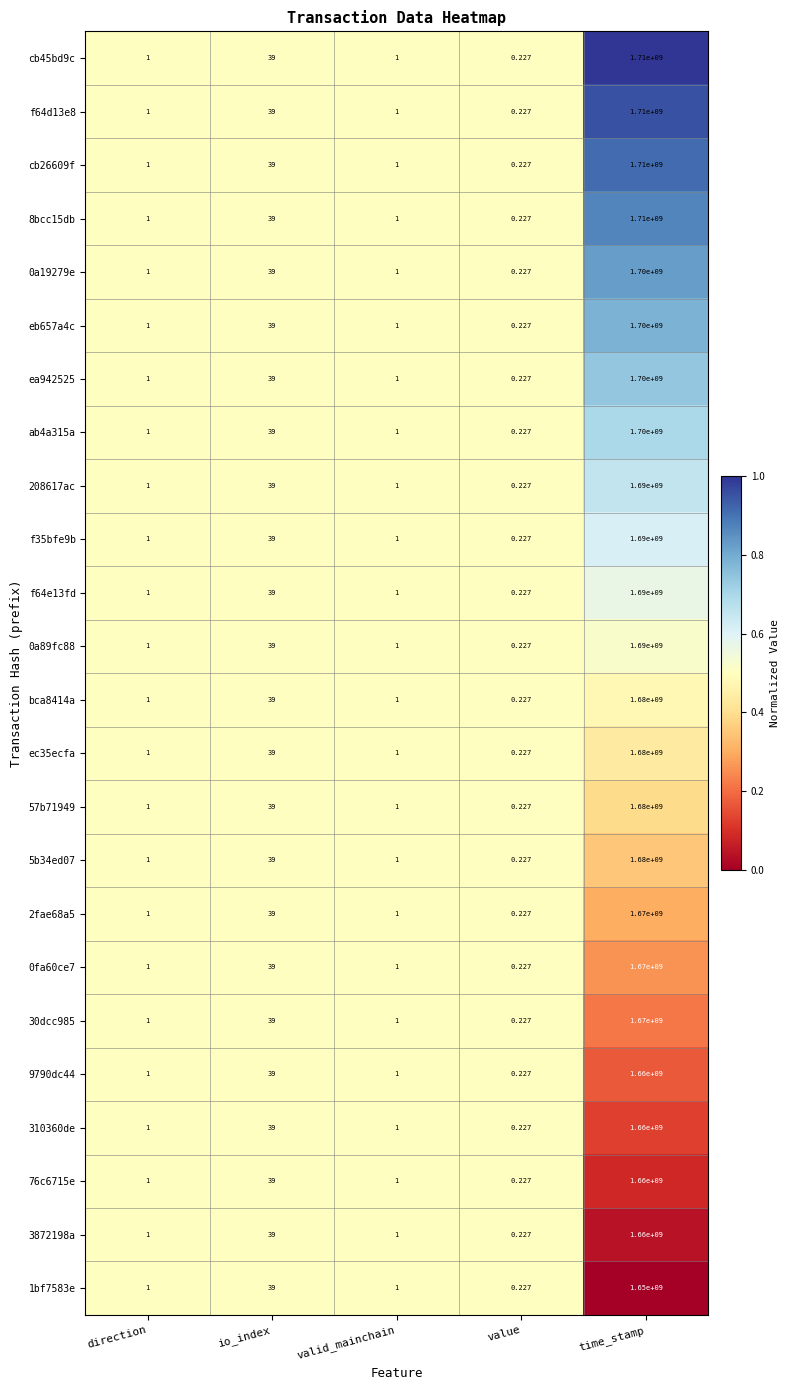

At which label is 30dcc985 closest to 835000000?

io_index